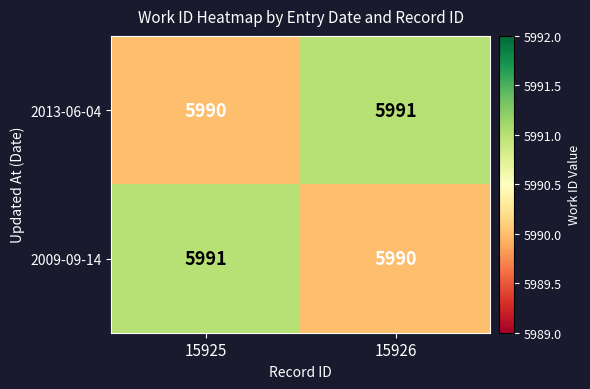

True or false: 2013-06-04 has a value of 5991 at 15926.

True